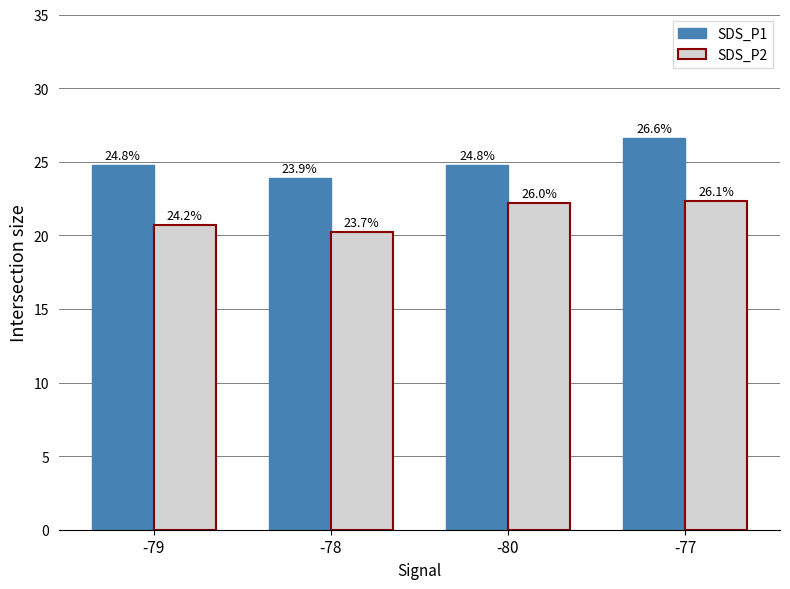

At how many categories does at least one series exceed 21?

4